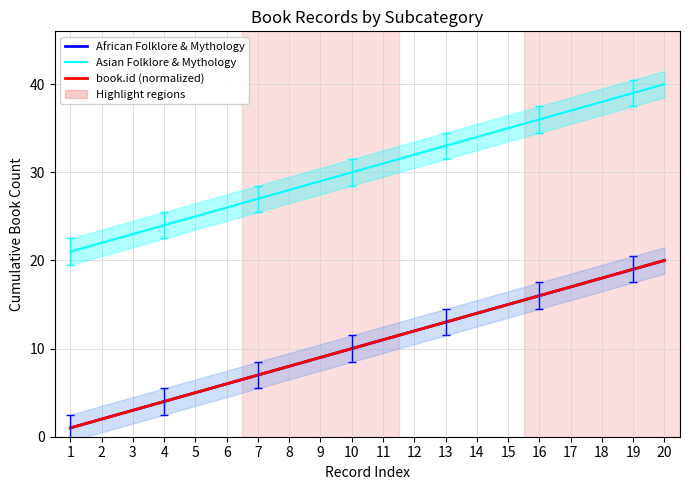

Does the chart have visible grid lines?

Yes